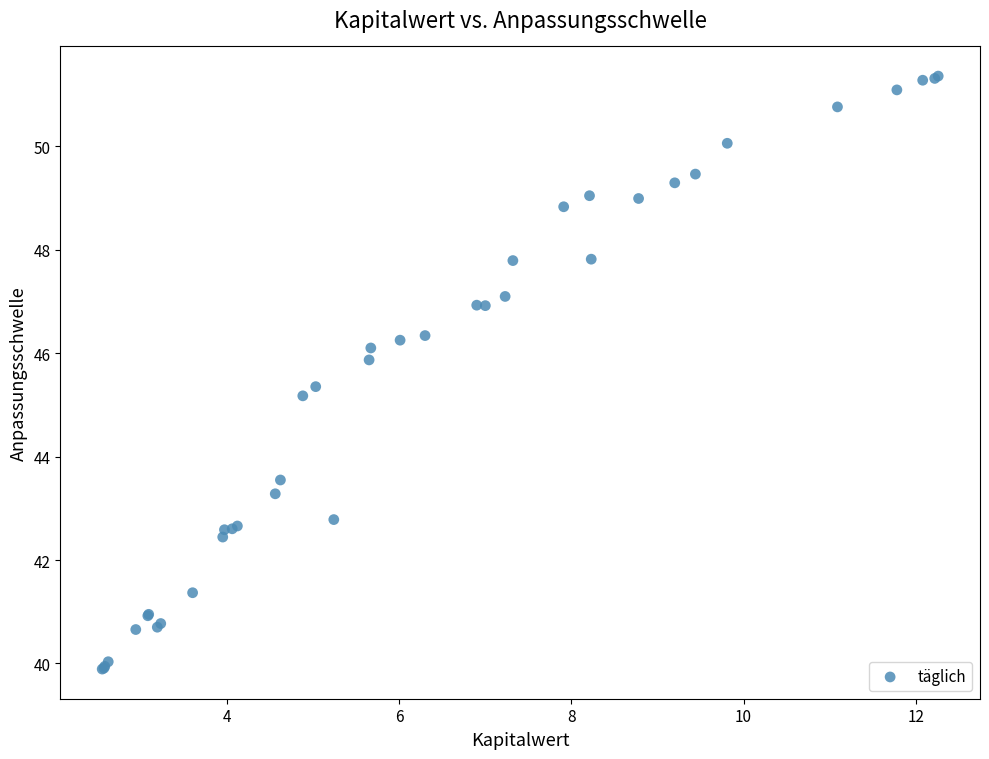

What Y value in the scatter plot is closest to 45?

45.2